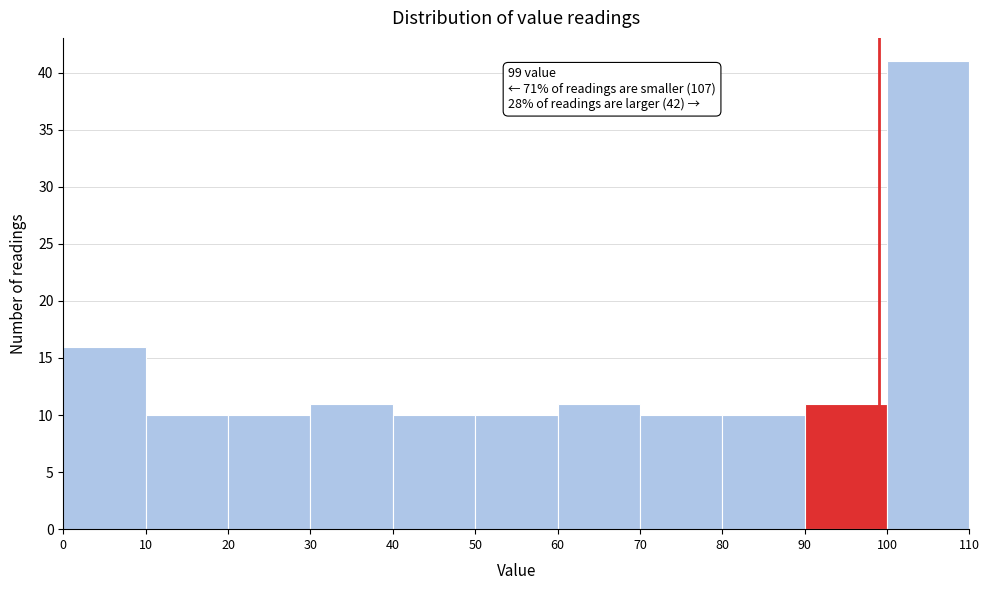

Over which range of the x-axis is the bar tallest?

100 to 110